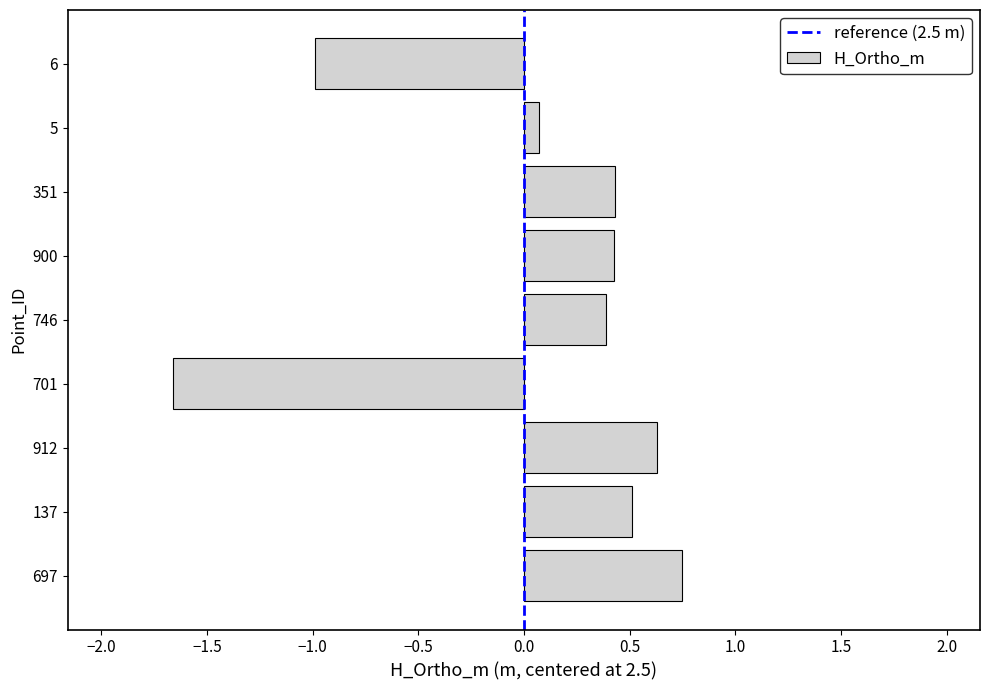

What is the sum of the values at 701 and 137?

-1.1